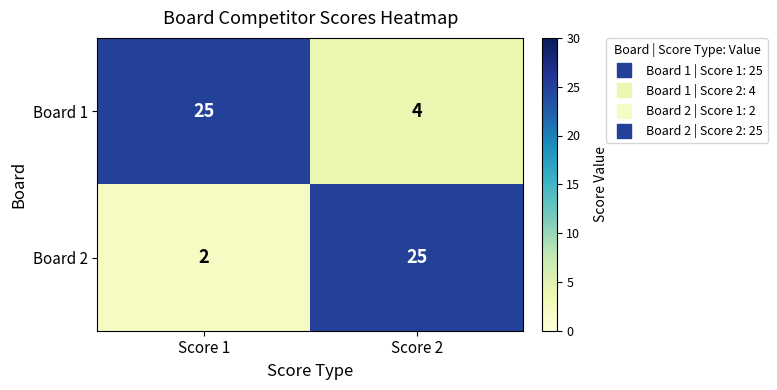

What is the sum of the Board 2 values at Score 1 and Score 2?

27